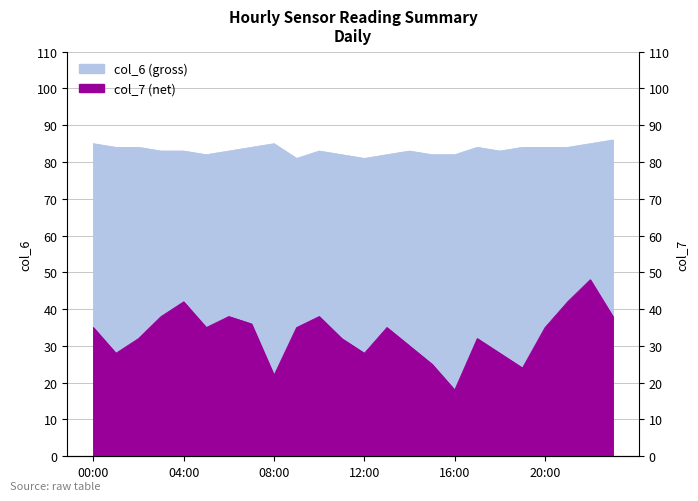

How many interior local peaks does the col_6 series have?

4